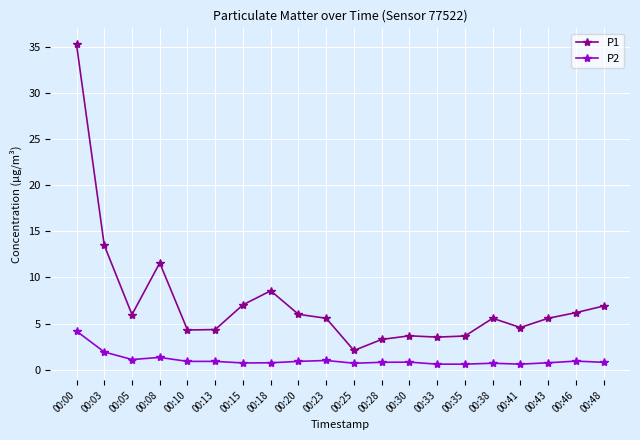

Which series has the largest range (max minus min)?

P1